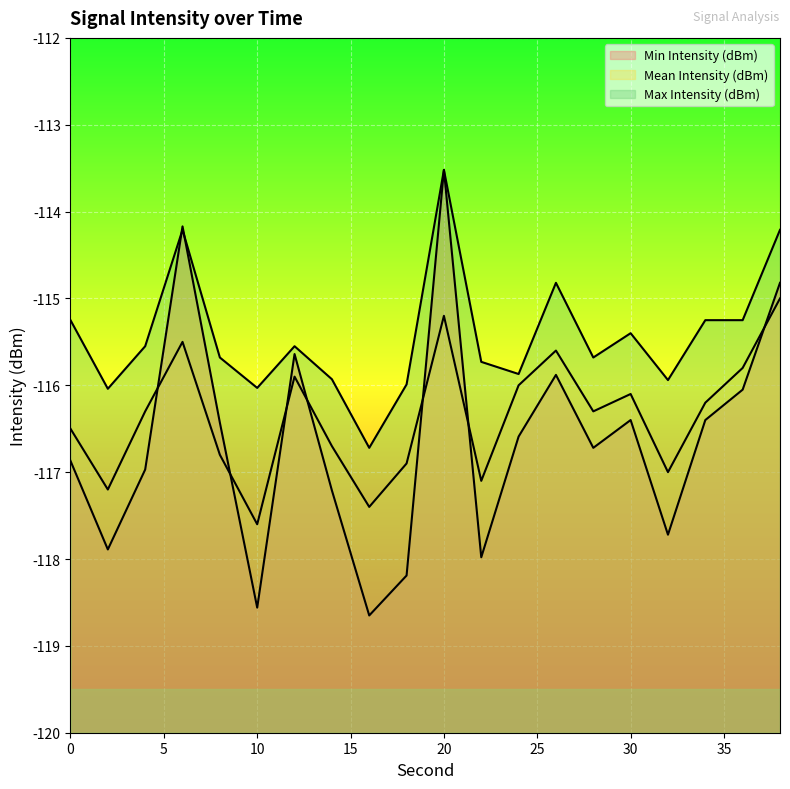

Where do Mean Intensity (dBm) and Min Intensity (dBm) first cross each other?

4 and 6